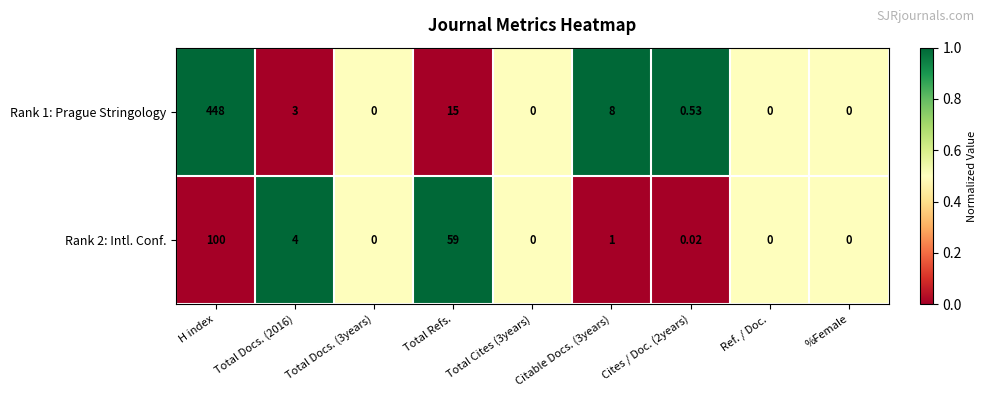

At which category is the sum across all series the highest?

H index